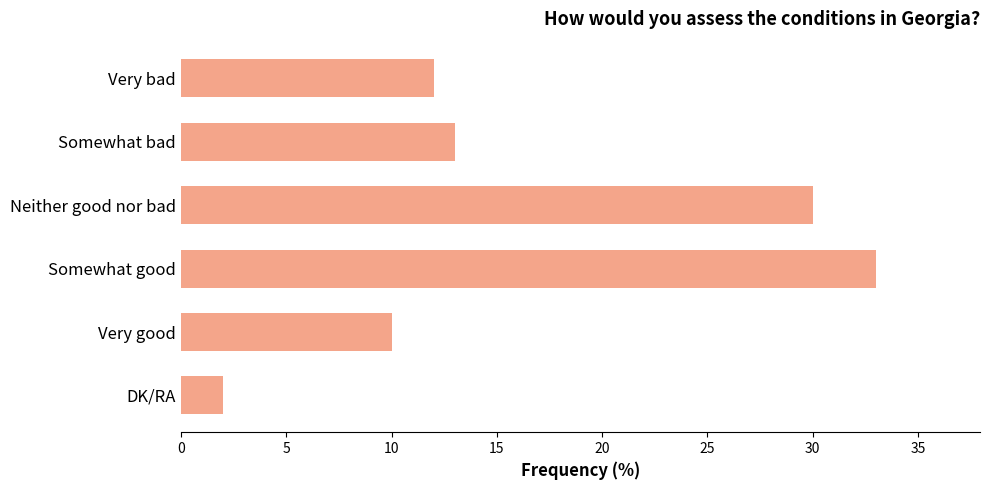

What is the sum of all values?

100